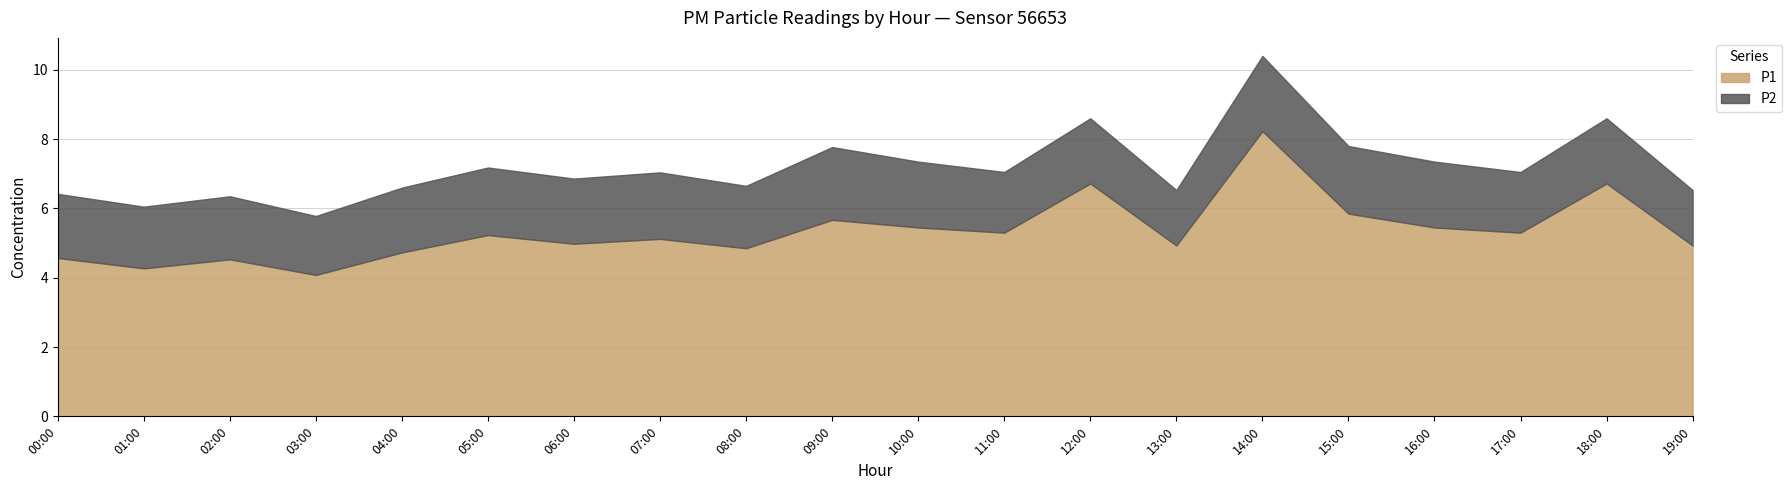

List the labels in order of P2 value, largest first.

14:00, 09:00, 05:00, 15:00, 07:00, 10:00, 16:00, 06:00, 12:00, 18:00, 04:00, 00:00, 02:00, 08:00, 01:00, 11:00, 17:00, 03:00, 13:00, 19:00